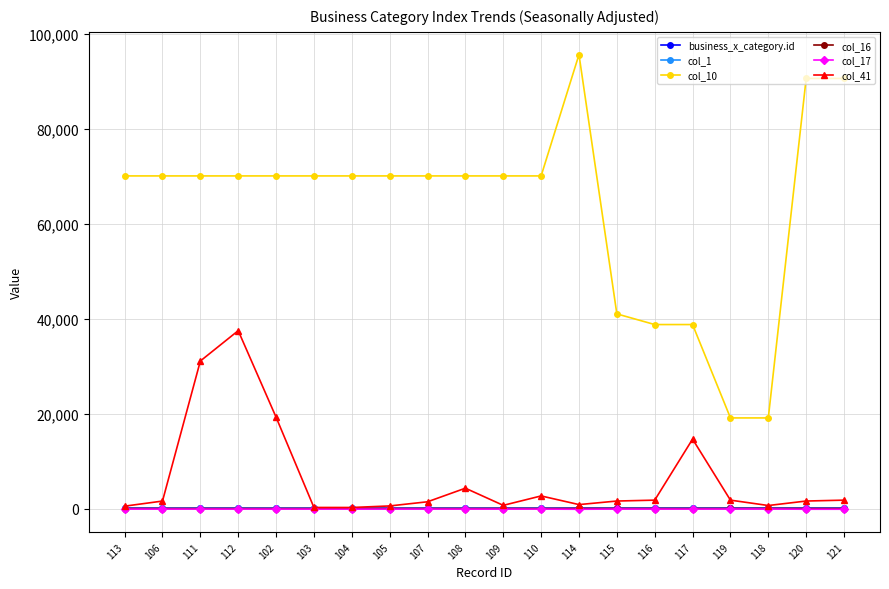

True or false: col_1 and col_17 intersect in this chart.

False